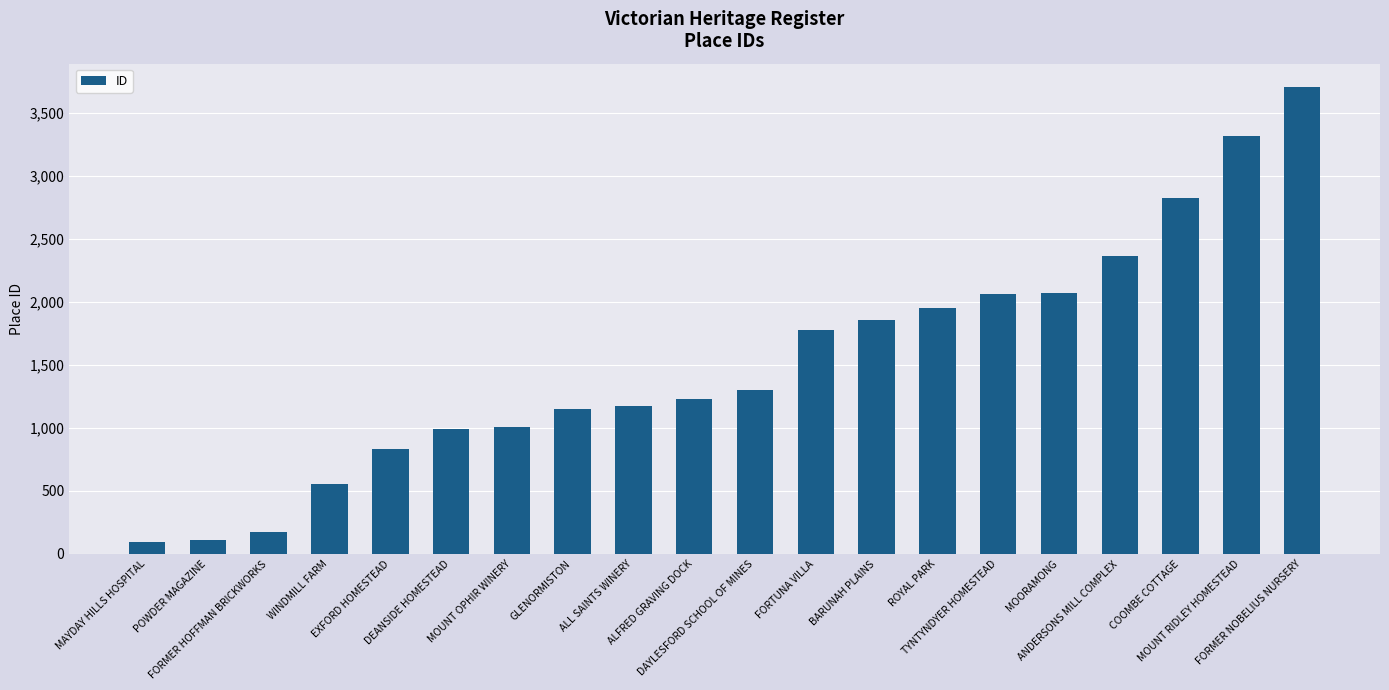

What is the maximum value shown in the chart?

3706